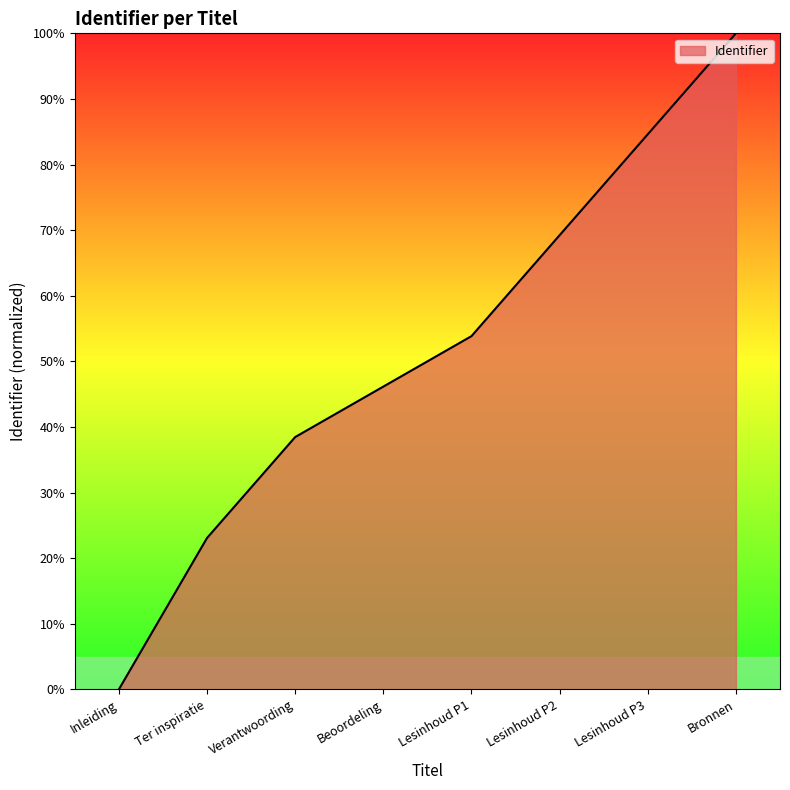

What is the change in value from Ter inspiratie to Verantwoording?

+15.4